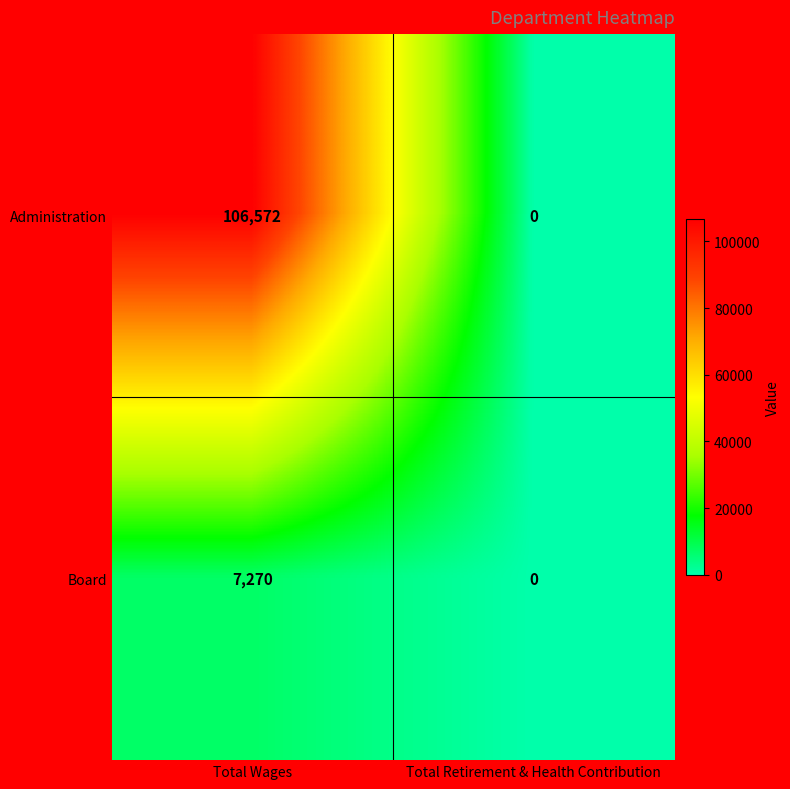

What is the difference between the highest and lowest values at Total Wages?

99302